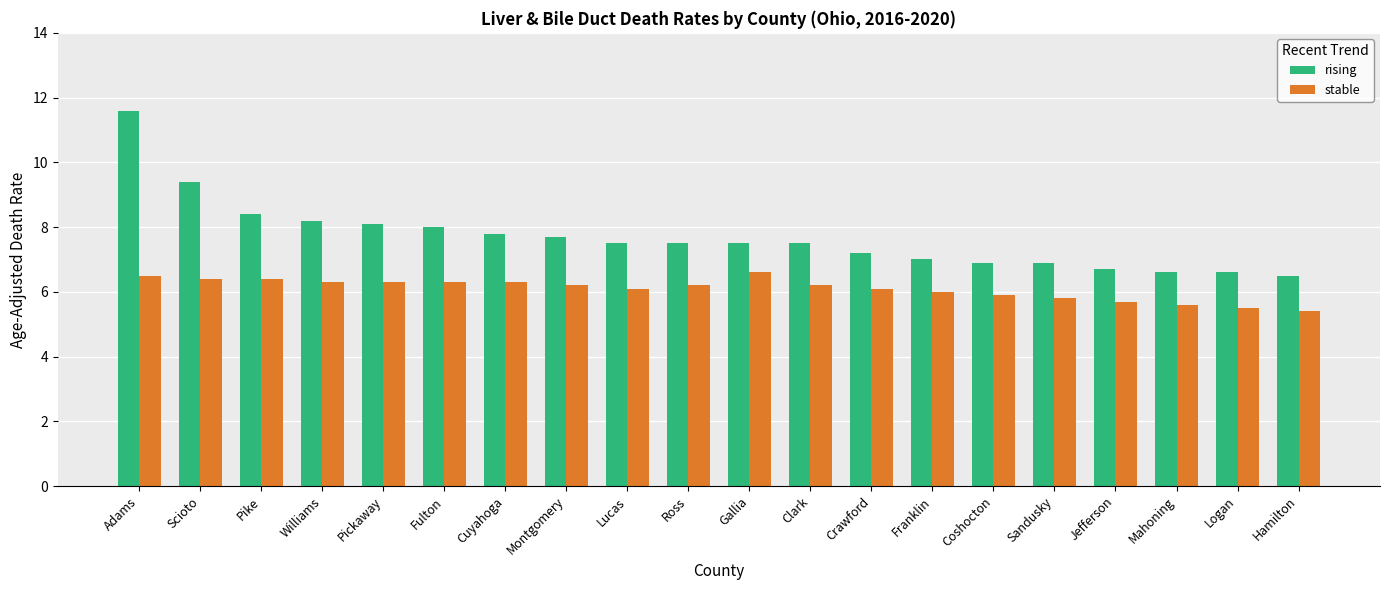

What is the difference between the maximum and minimum values in the rising series?

5.1